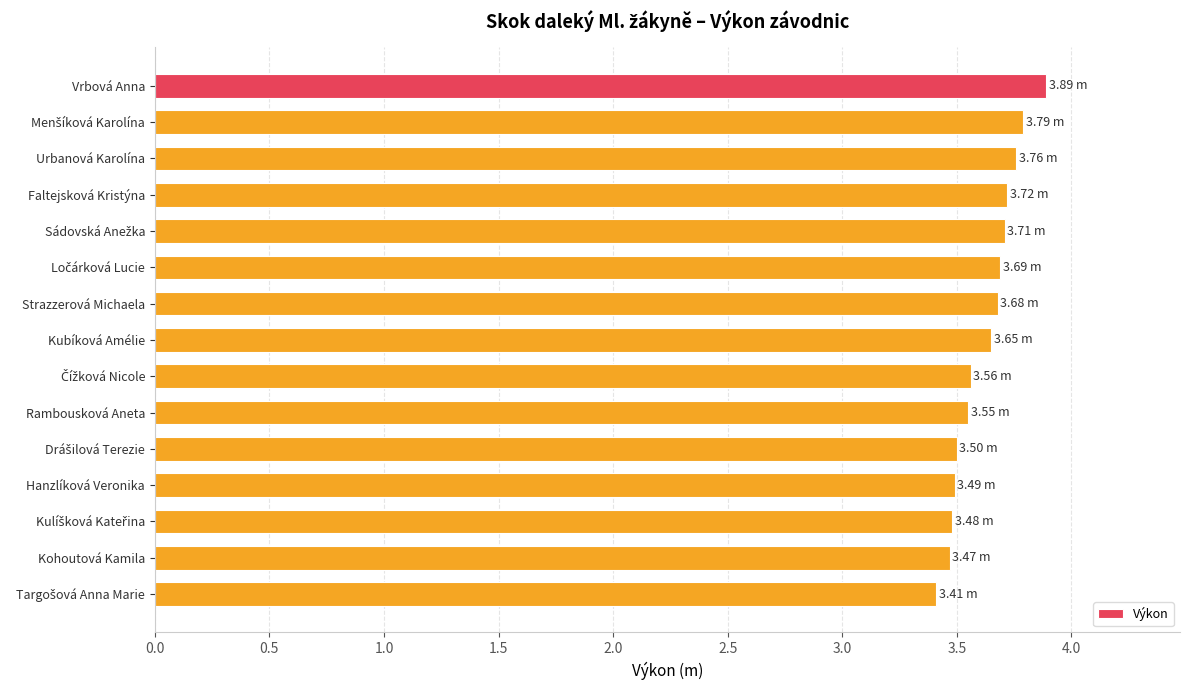

What is the difference between the maximum and minimum values?

0.5